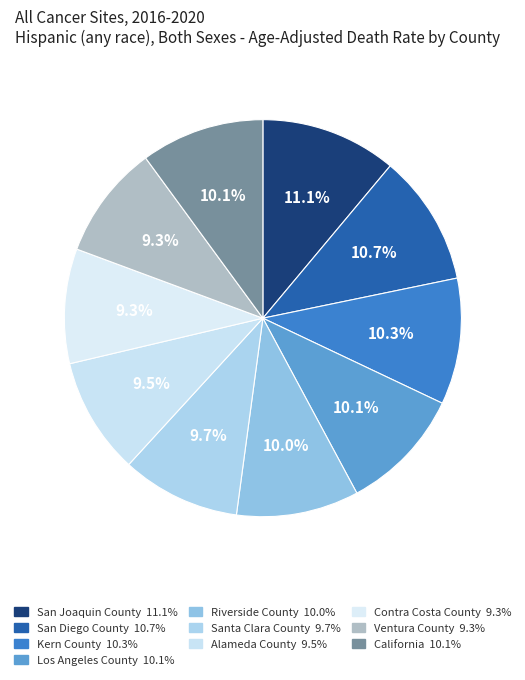

How many segments does this pie chart have?

10